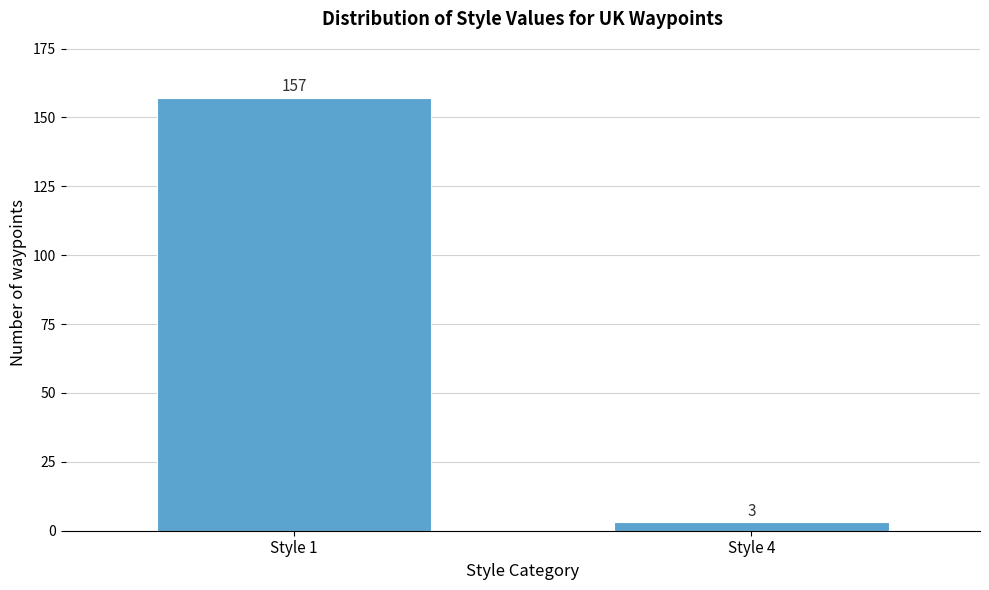

Reading left to right, what are all the values shown in this chart?

157	3